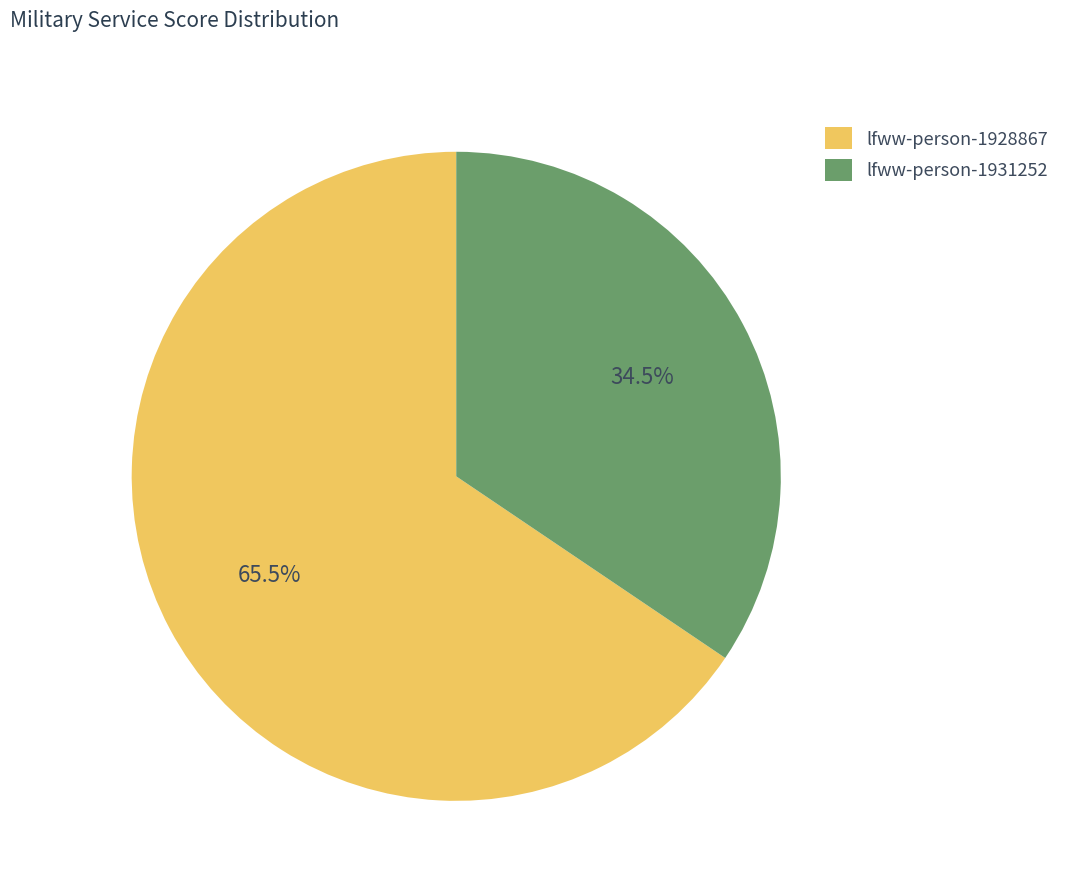

What is the majority slice?

lfww-person-1928867